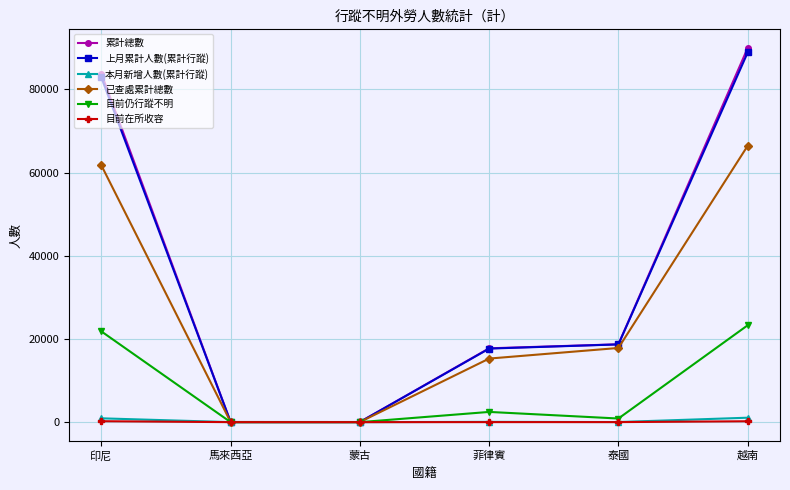

What are all the series names shown in the legend?

累計總數, 上月累計人數(累計行蹤), 本月新增人數(累計行蹤), 已查處累計總數, 目前仍行蹤不明, 目前在所收容